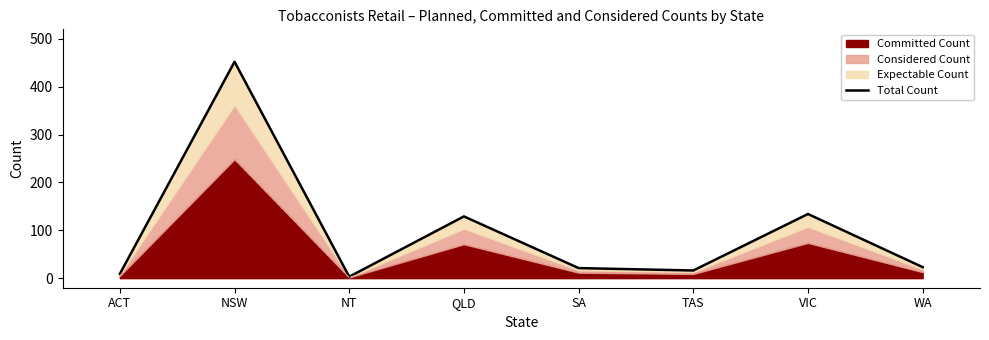

True or false: there are more than 0 points higher than both neighbors.

True